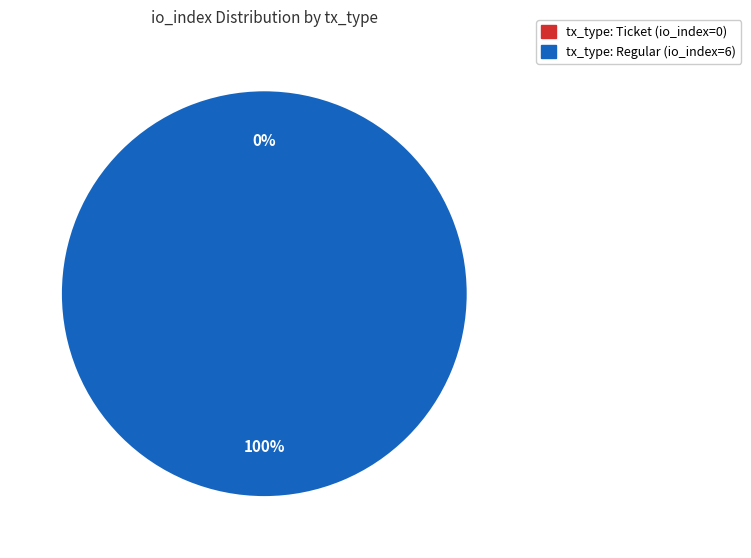

Is tx_type: Ticket (io_index=0) the majority of the pie?

No